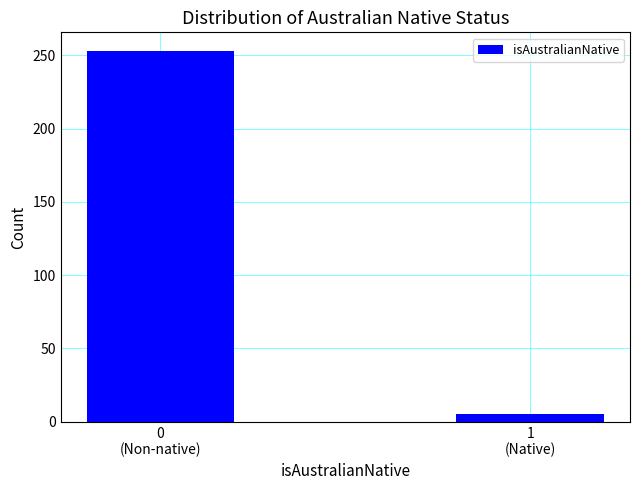

What is the greatest value displayed?

253